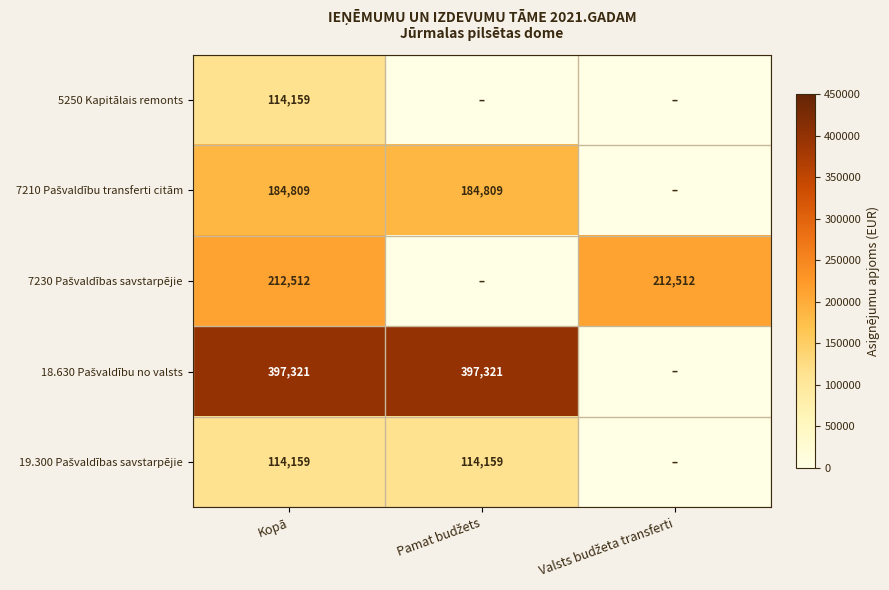

Which series has the widest spread of values?

18.630 Pašvaldību no valsts